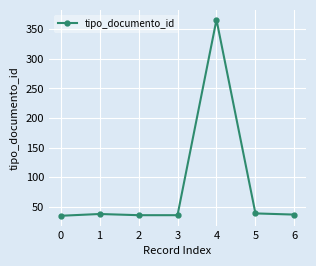

Does the chart have visible grid lines?

Yes